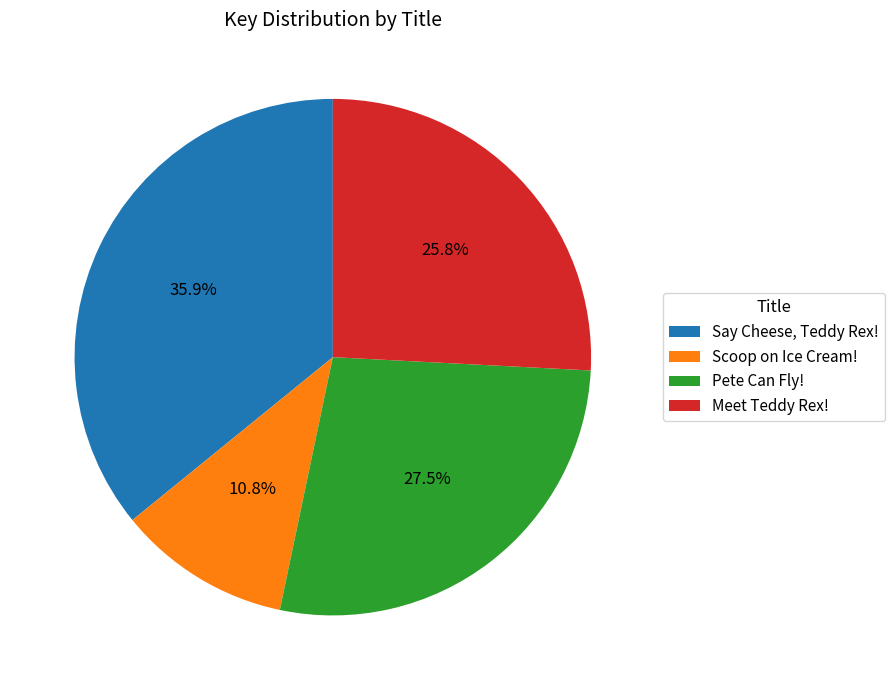

Count the number of slices in the pie.

4